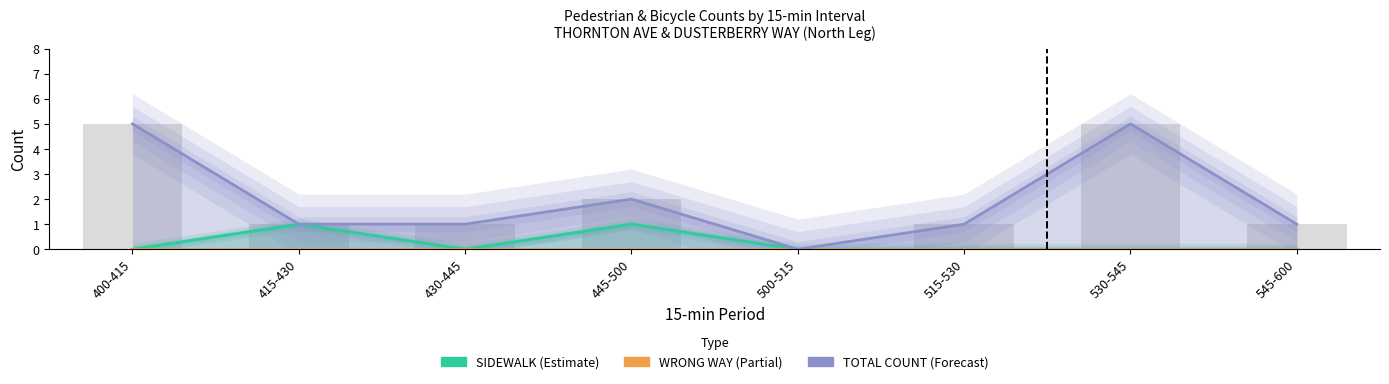

How many groups of bars are there?

8